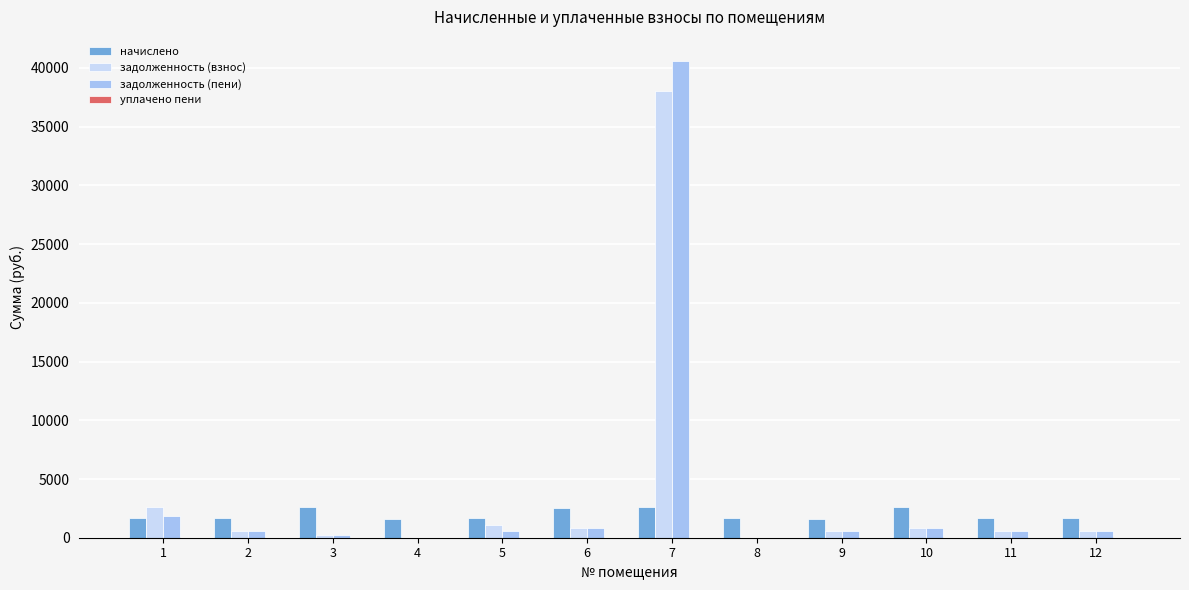

What is the sum of all задолженность (пени) values?

47184.4